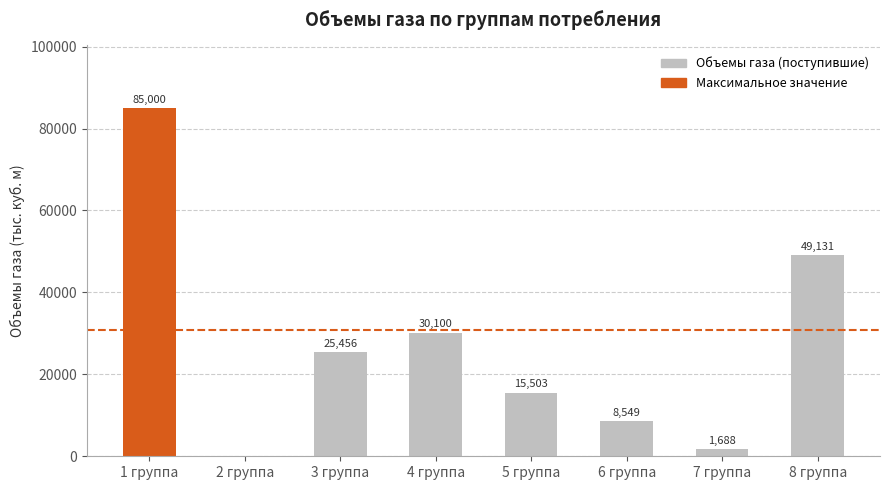

Where does the data first go above 25456?

1 группа